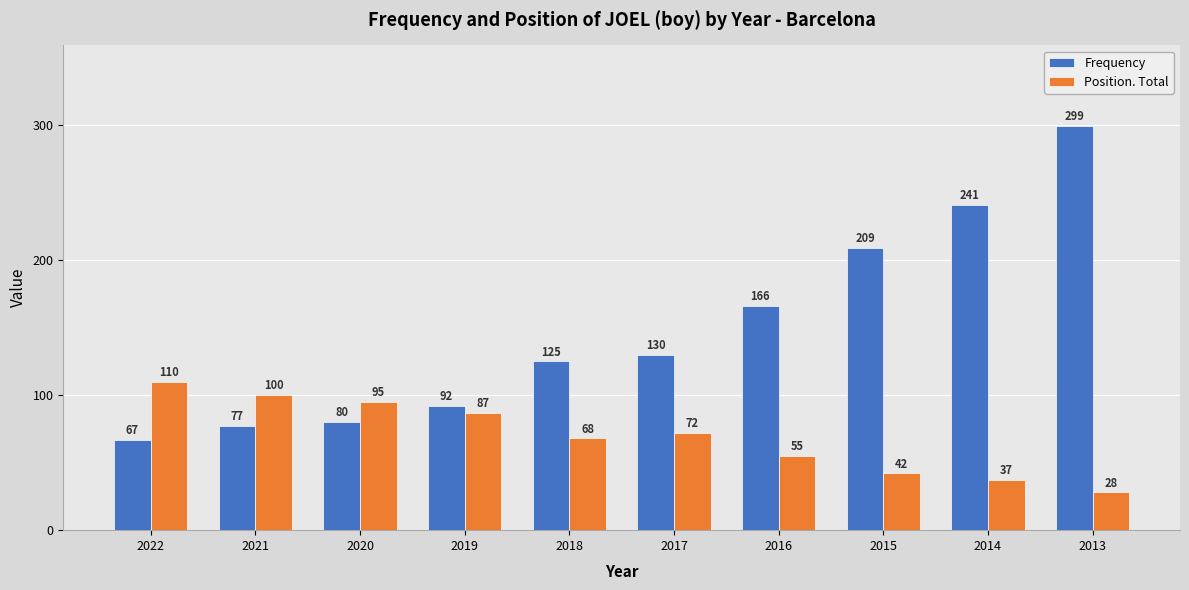

Does the chart contain stacked bars?

No